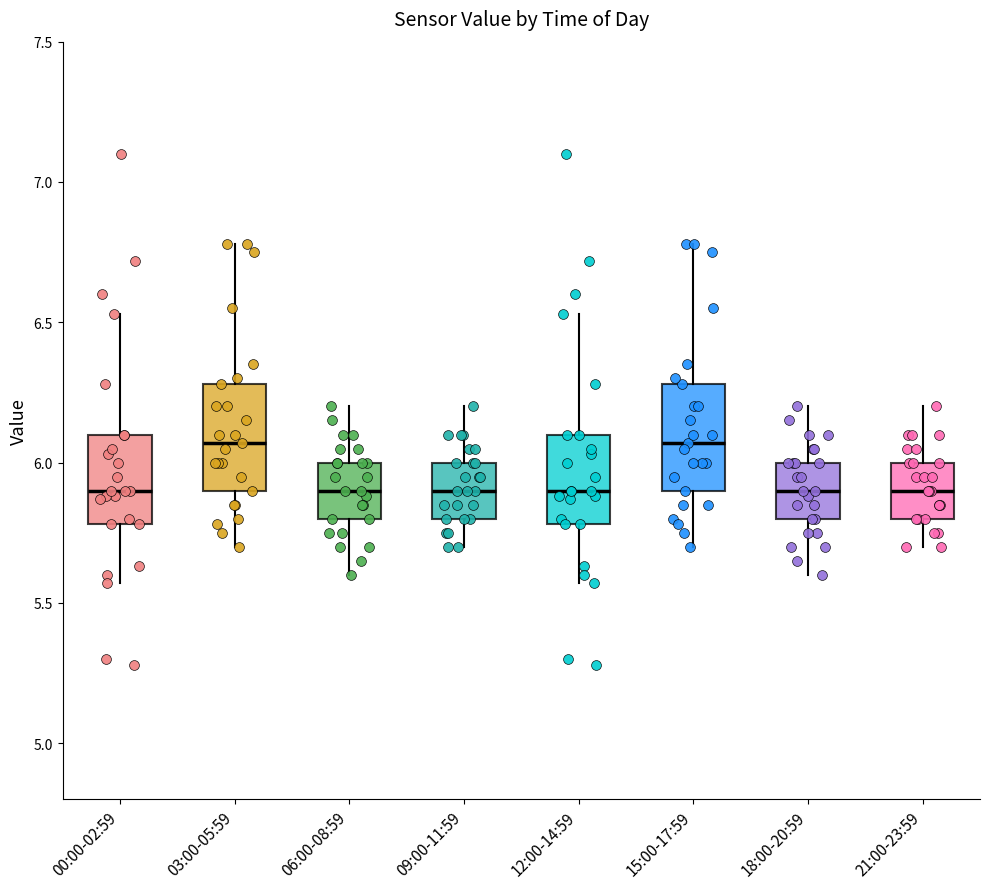

Reading left to right, read every box against the y-axis: the position of its median line, the range the box covers, and the ends of its whiskers. The values are not printed on the chart, so give them approximately, as read against the axis.

00:00-02:59: median 5.90, box 5.80 to 6.10, whiskers 5.55 to 6.55
03:00-05:59: median 6.05, box 5.90 to 6.30, whiskers 5.70 to 6.80
06:00-08:59: median 5.90, box 5.80 to 6.00, whiskers 5.60 to 6.20
09:00-11:59: median 5.90, box 5.80 to 6.00, whiskers 5.70 to 6.20
12:00-14:59: median 5.90, box 5.80 to 6.10, whiskers 5.55 to 6.55
15:00-17:59: median 6.05, box 5.90 to 6.30, whiskers 5.70 to 6.80
18:00-20:59: median 5.90, box 5.80 to 6.00, whiskers 5.60 to 6.20
21:00-23:59: median 5.90, box 5.80 to 6.00, whiskers 5.70 to 6.20